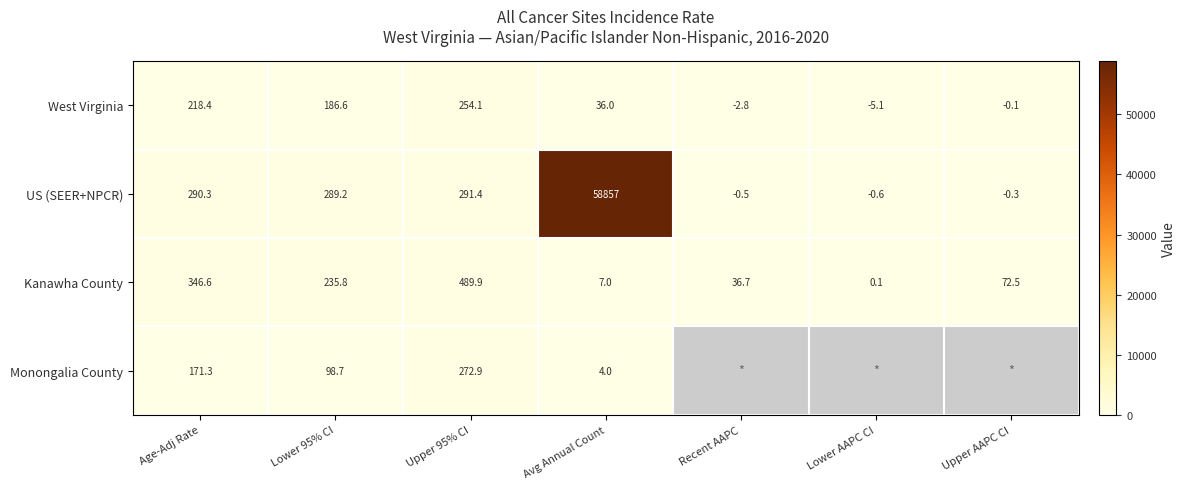

What is the difference between the maximum and minimum values in the Kanawha County series?

489.8